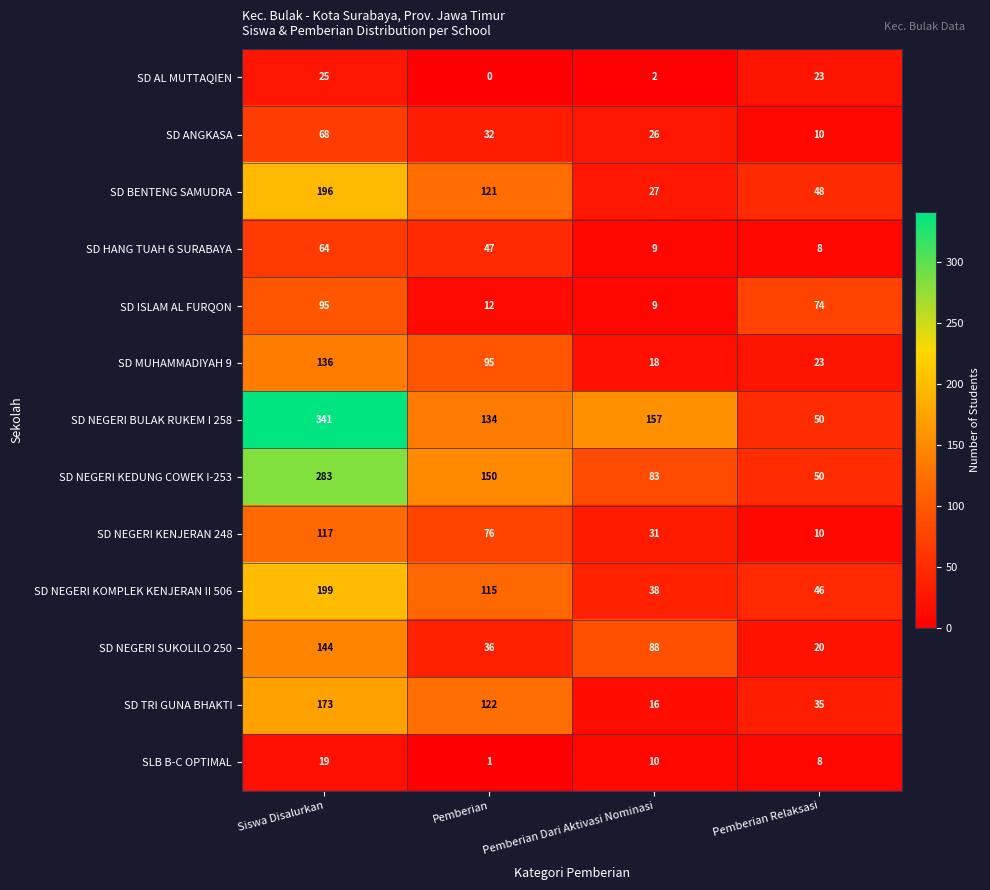

Which series has the largest total across all categories?

SD NEGERI BULAK RUKEM I 258